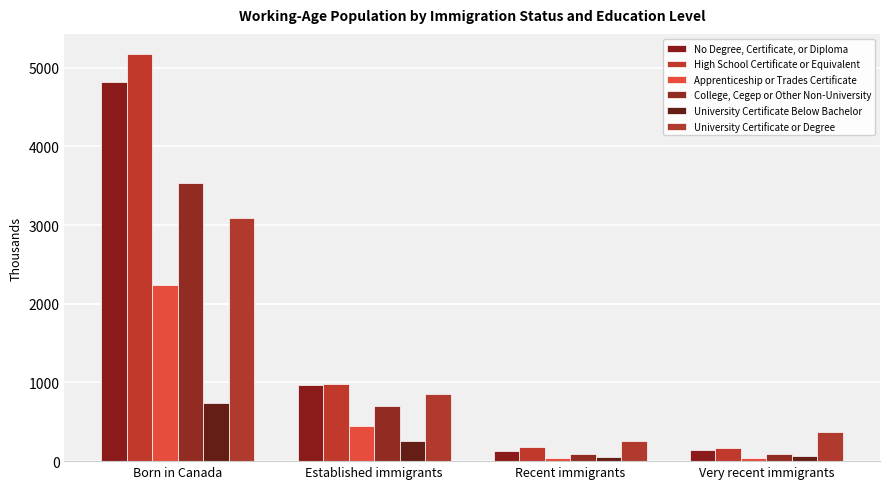

What is the maximum value shown in the chart?

5171.1